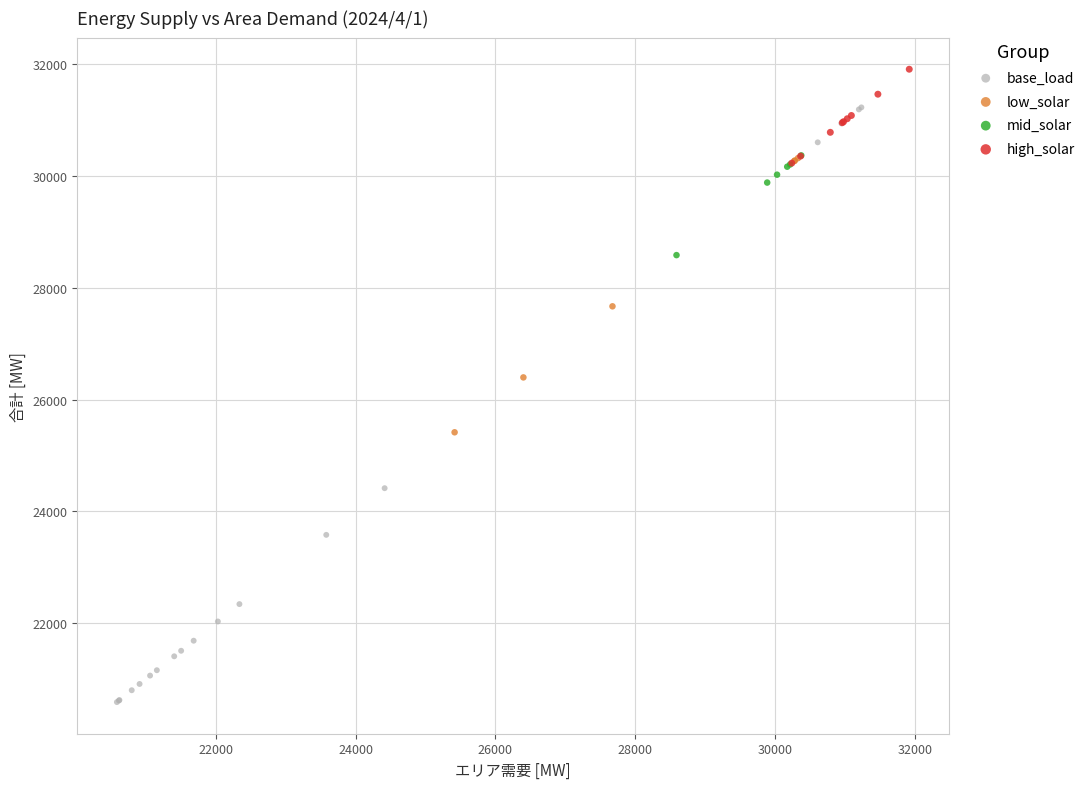

Which series has the widest spread of Y values?

base_load